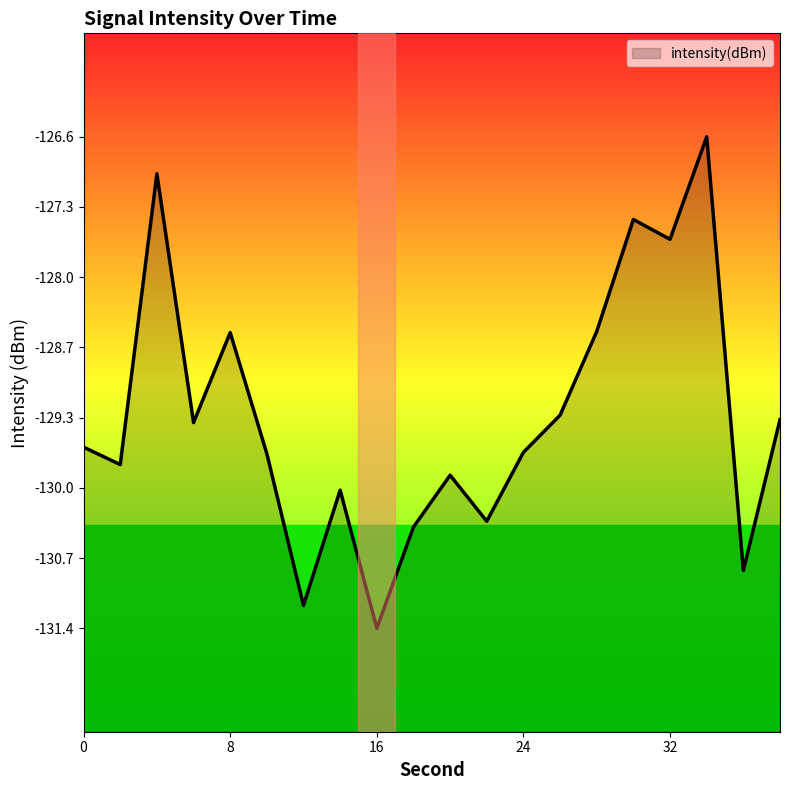

Rank the categories by value from highest to lowest.

34, 4, 30, 32, 28, 8, 26, 38, 6, 0, 24, 10, 2, 20, 14, 22, 18, 36, 12, 16